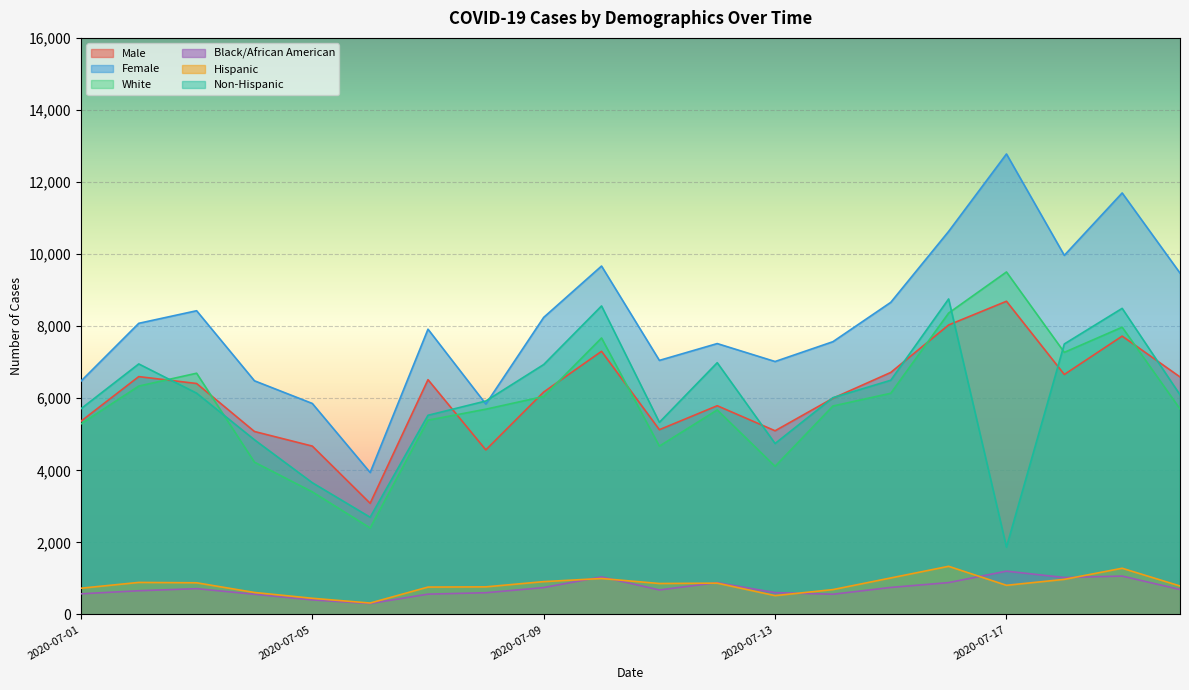

At which label is Hispanic closest to 827?

2020-07-17